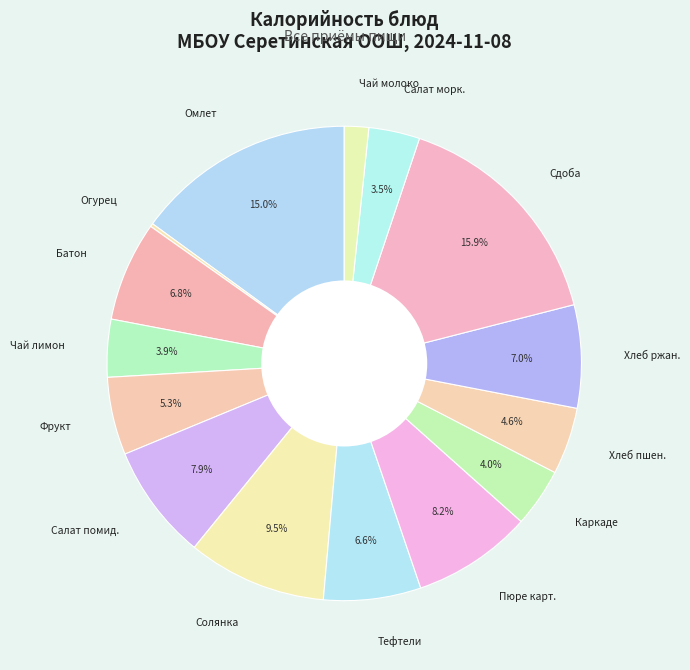

Approximately how many times larger is the value at Хлеб ржан. compared to Каркаде?

1.8